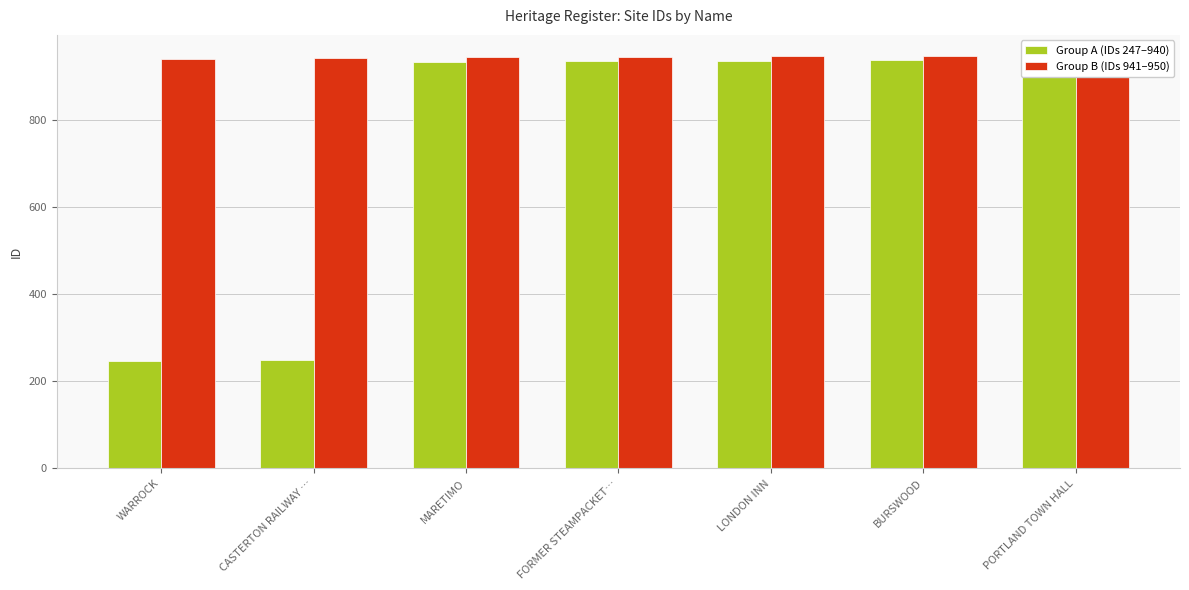

The value of Group B (IDs 941–950) at WARROCK is 591. True or false?

False